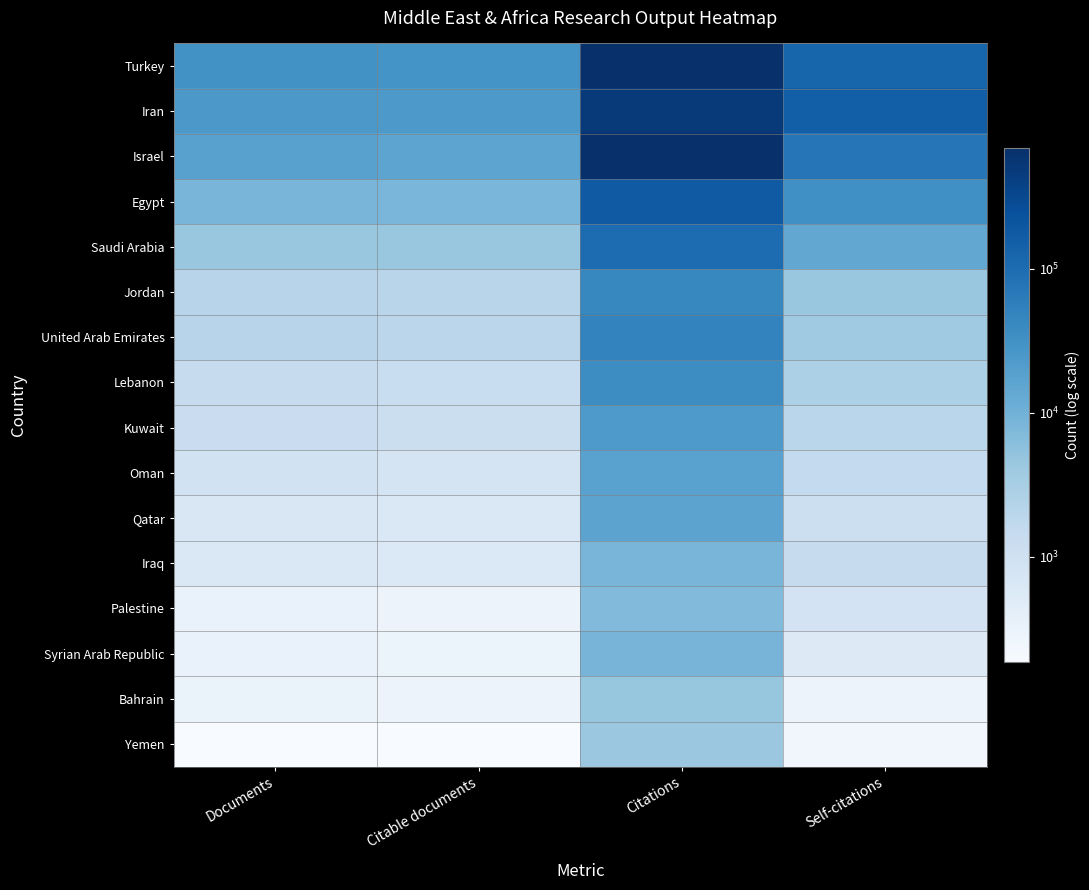

How many categories are shown in the chart?

4